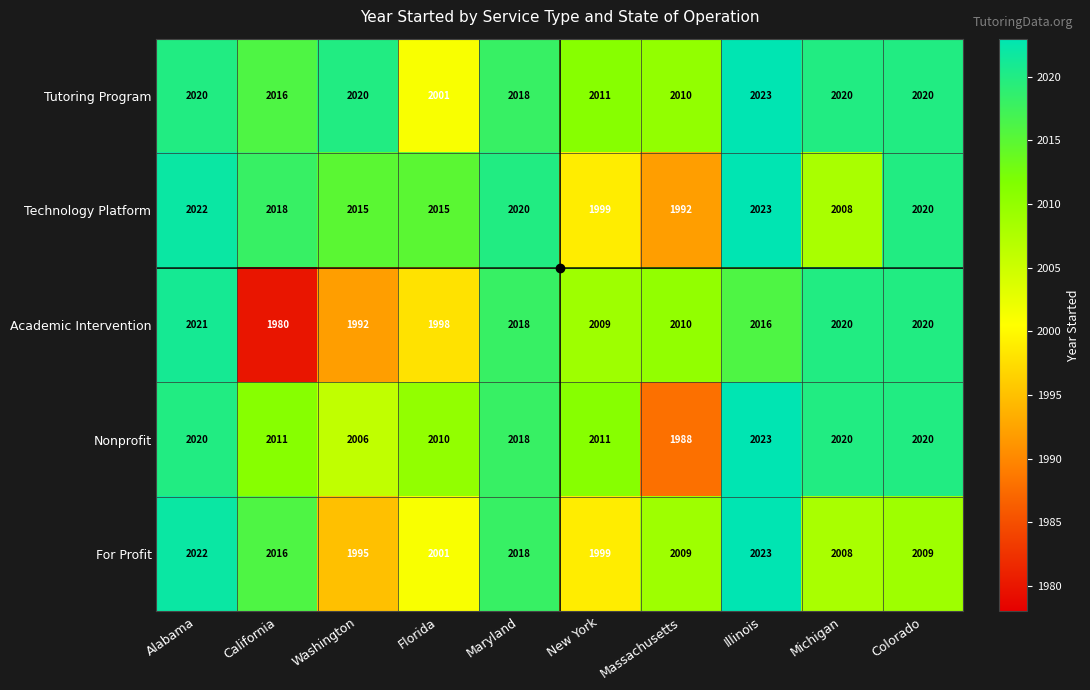

What is the highest value of the Nonprofit series?

2023